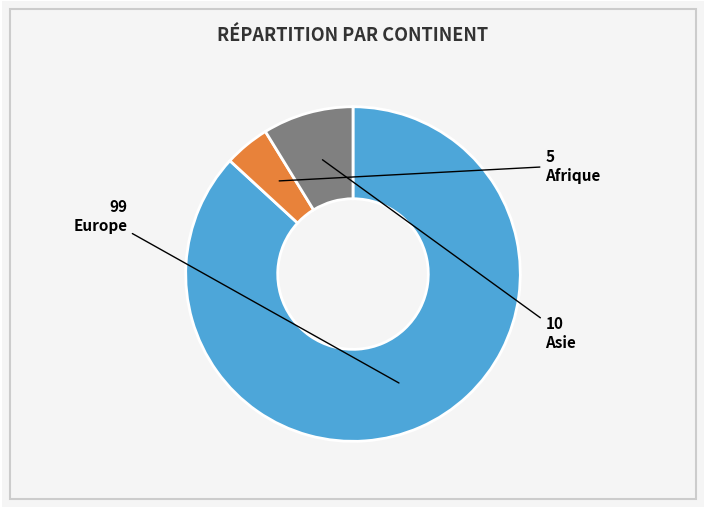

Is there any slice that represents more than half of the pie?

Yes